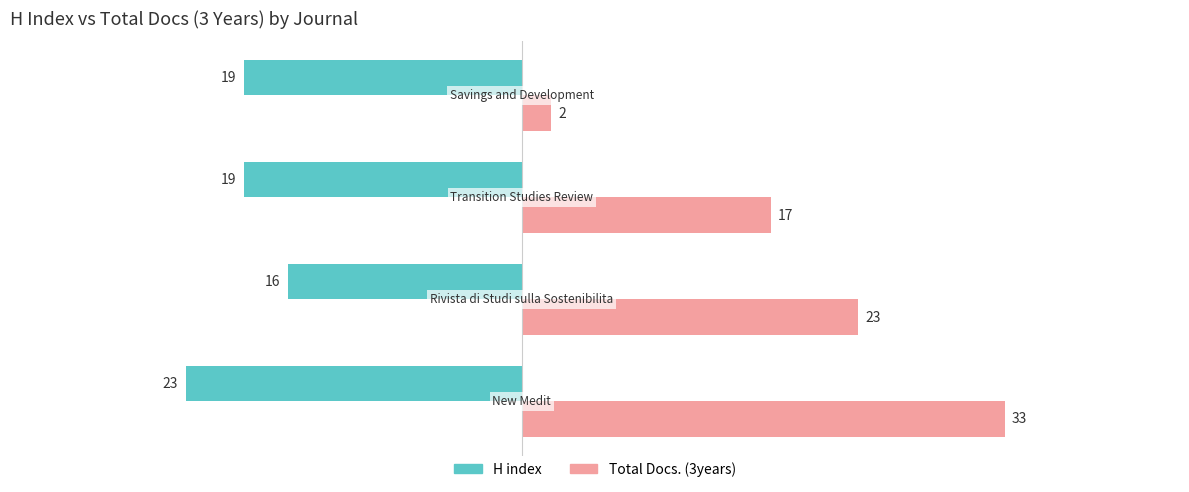

What are all the series names shown in the legend?

H index, Total Docs. (3years)